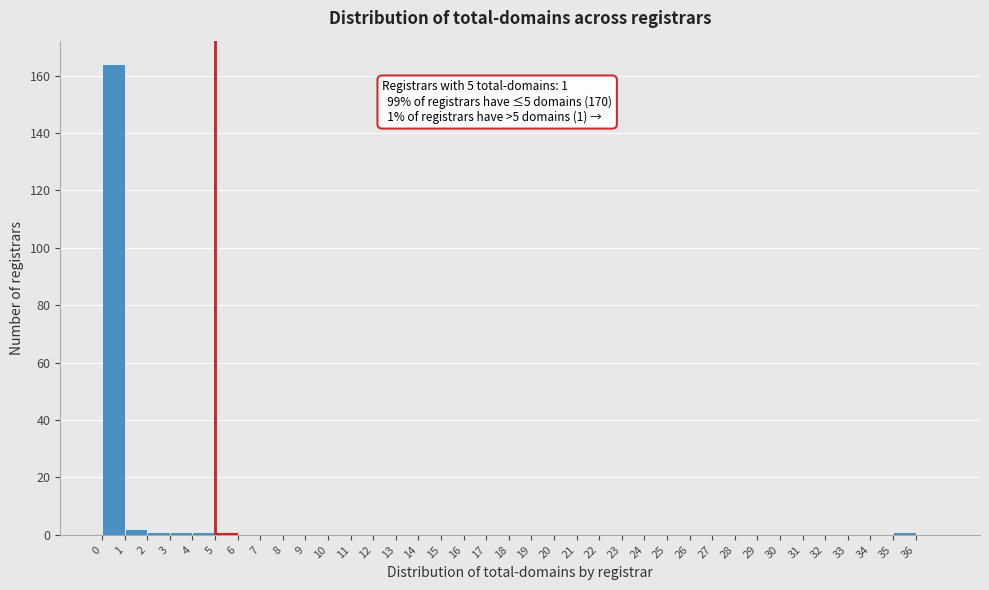

Which range on the x-axis has the tallest bar?

0 to 1